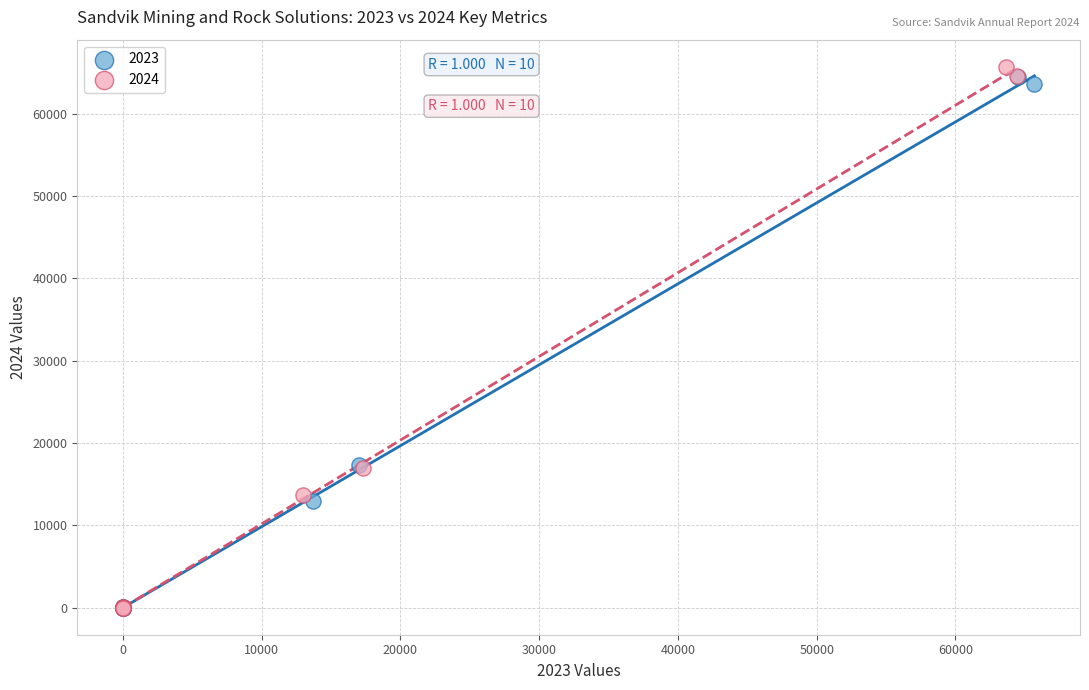

Which series has the largest Y range (max minus min)?

2024